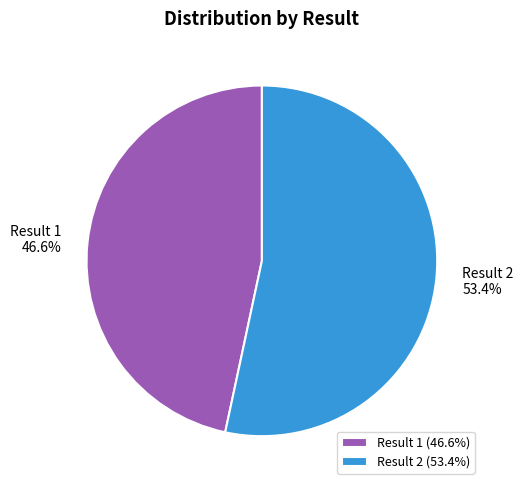

Is Result 1 the majority of the pie?

No